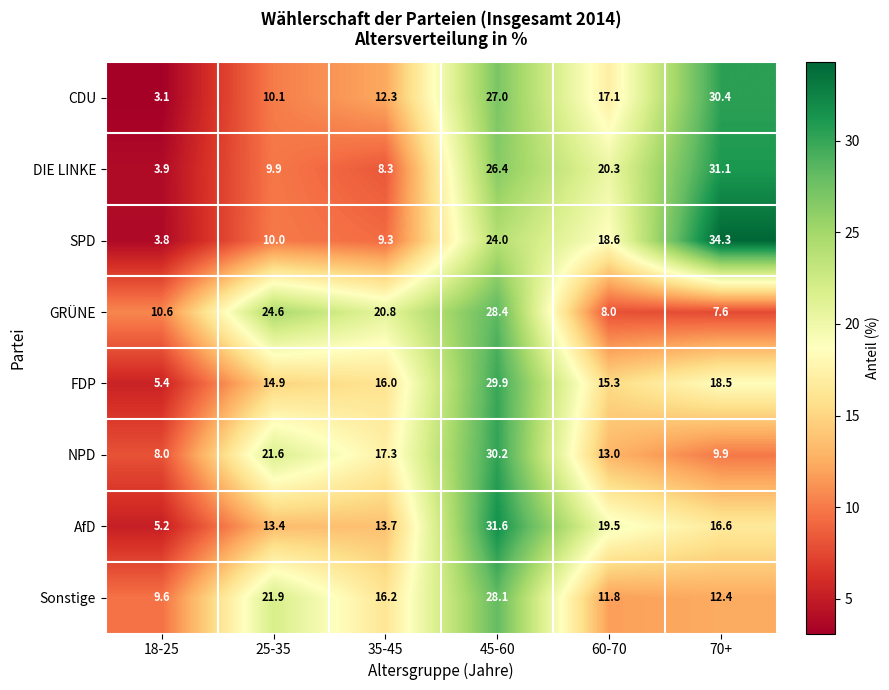

Between 35-45 and 45-60, which series saw the biggest shift?

DIE LINKE